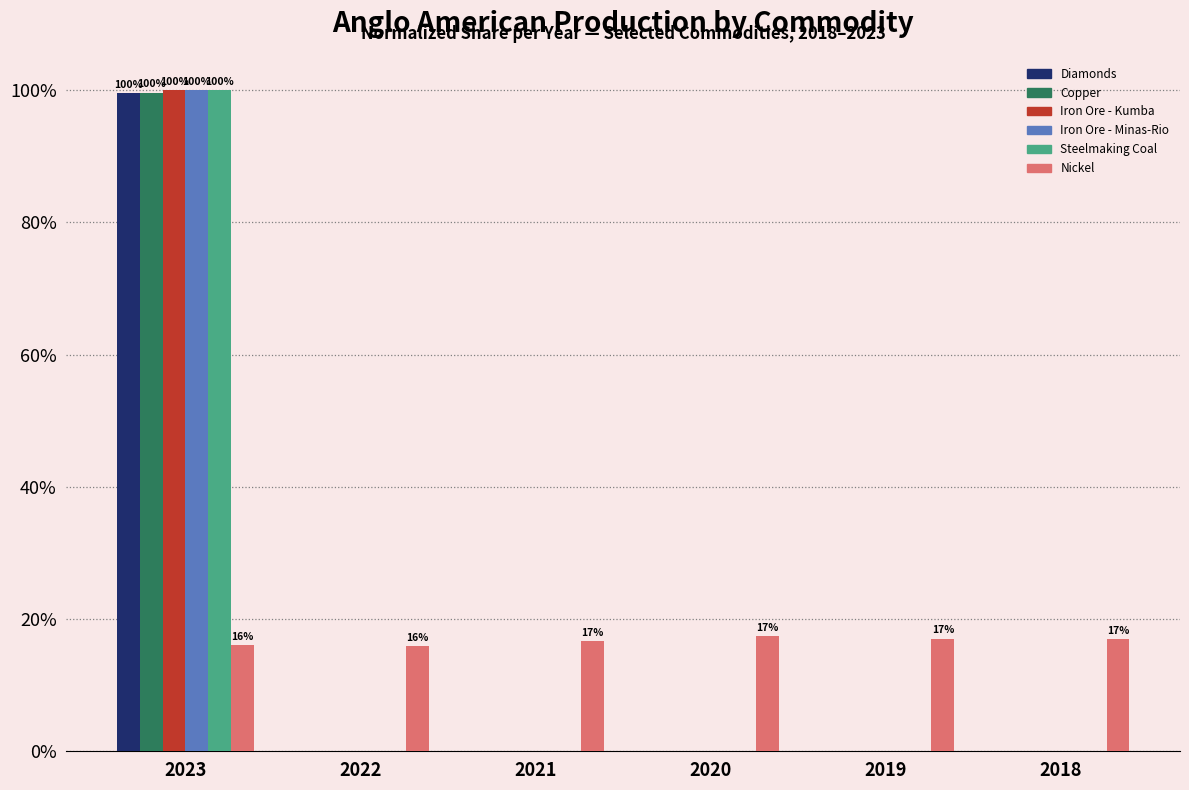

What is the greatest value displayed?

100.0